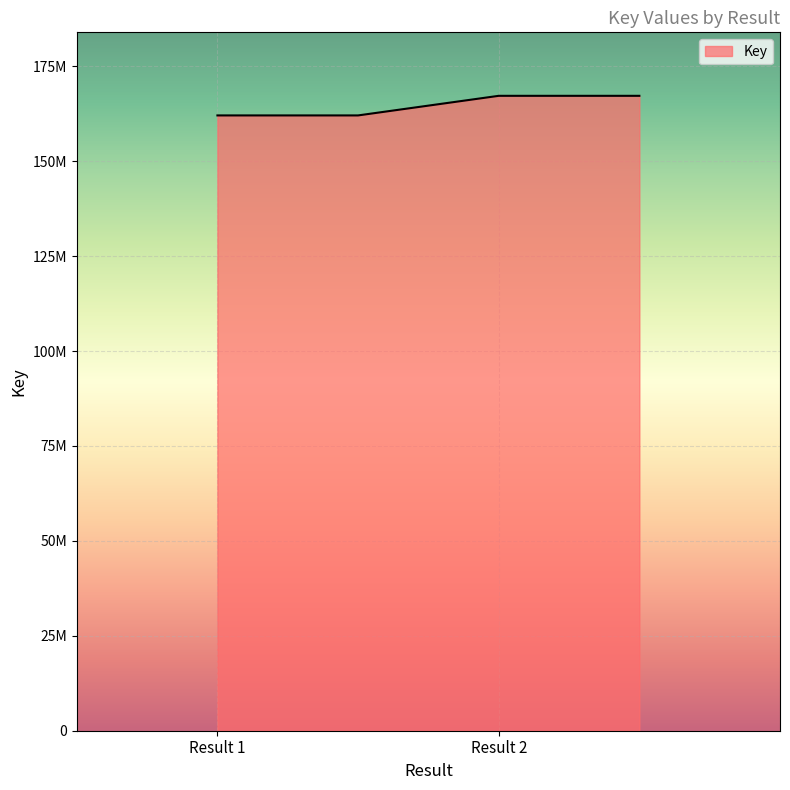

Does the chart display data point markers on the line(s)?

No